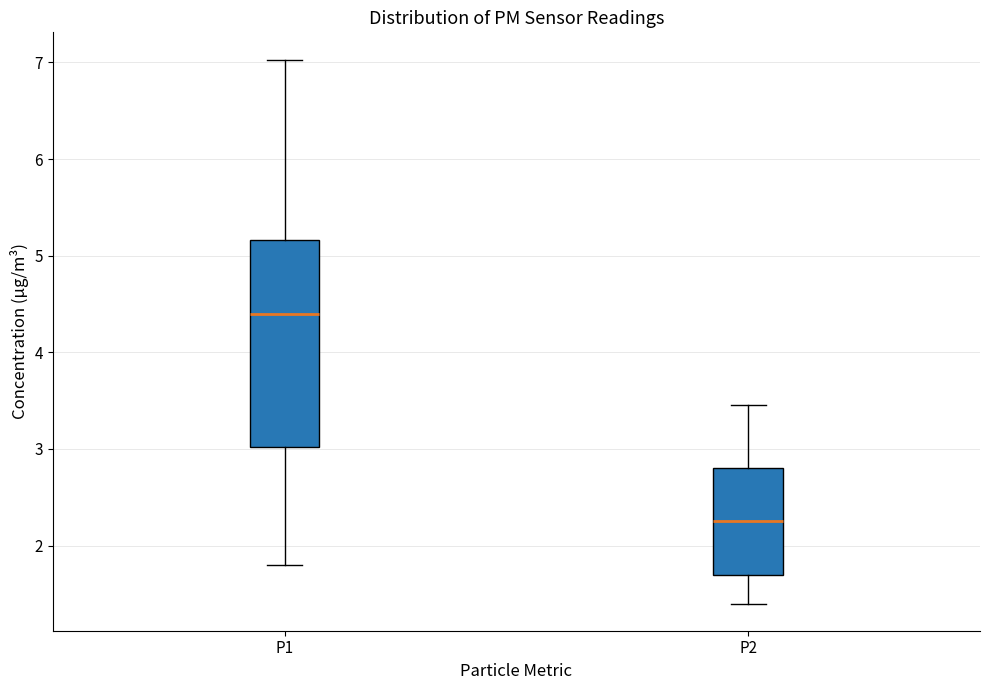

Where does the upper whisker of the box for P1 end on the y-axis? The values are not printed on the chart, so give them approximately, as read against the axis.

7.0